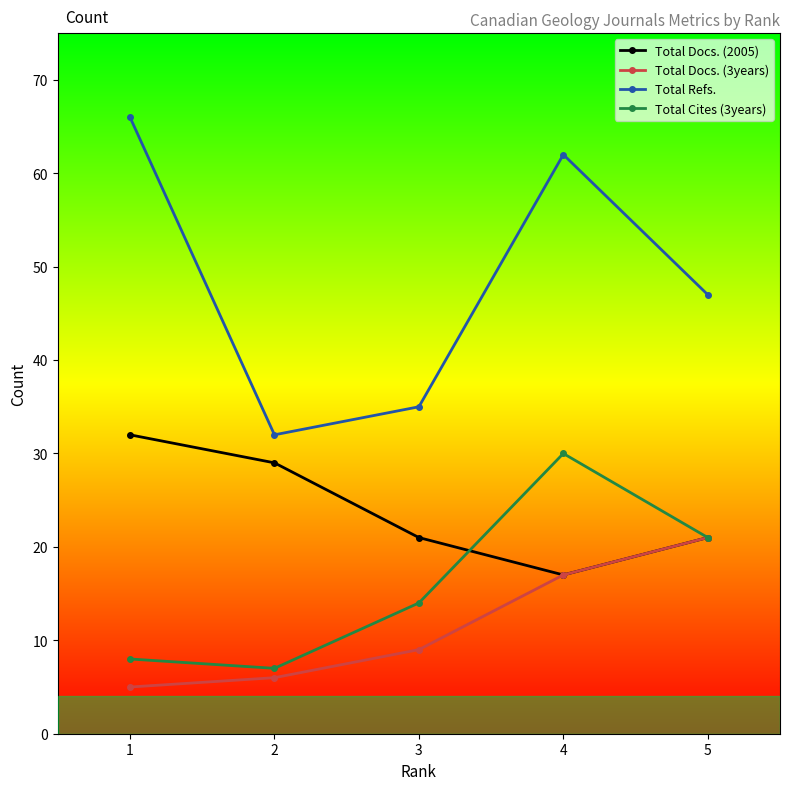

What is the maximum value for Total Refs.?

66